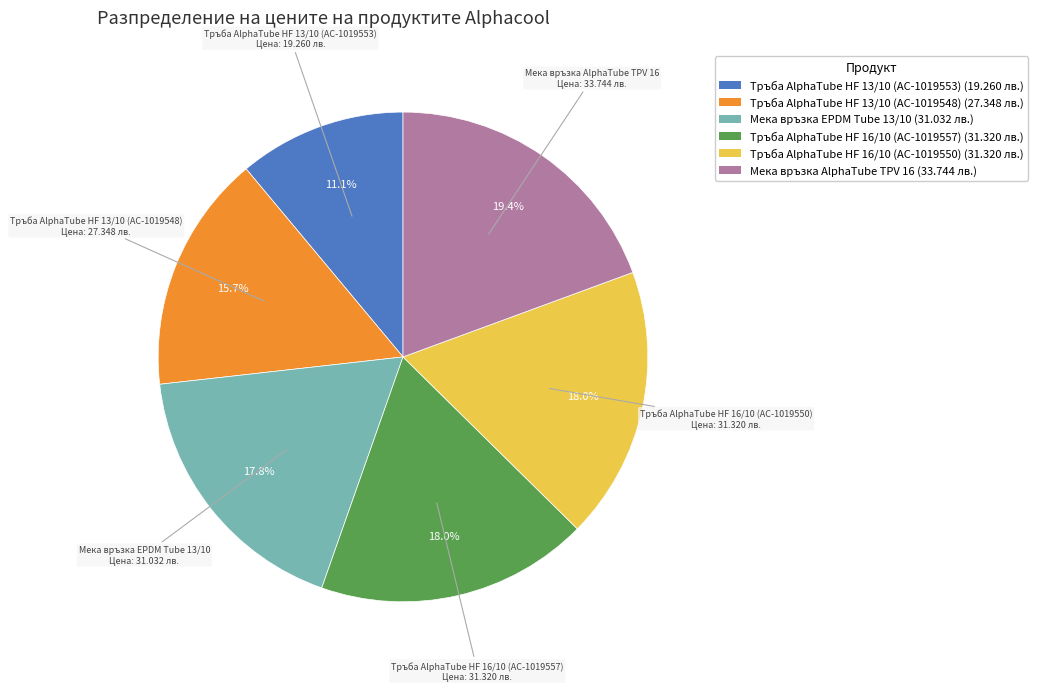

What is the ratio of the value at Мека връзка EPDM Tube 13/10 to the value at Тръба AlphaTube HF 16/10 (AC-1019550)?

1.0